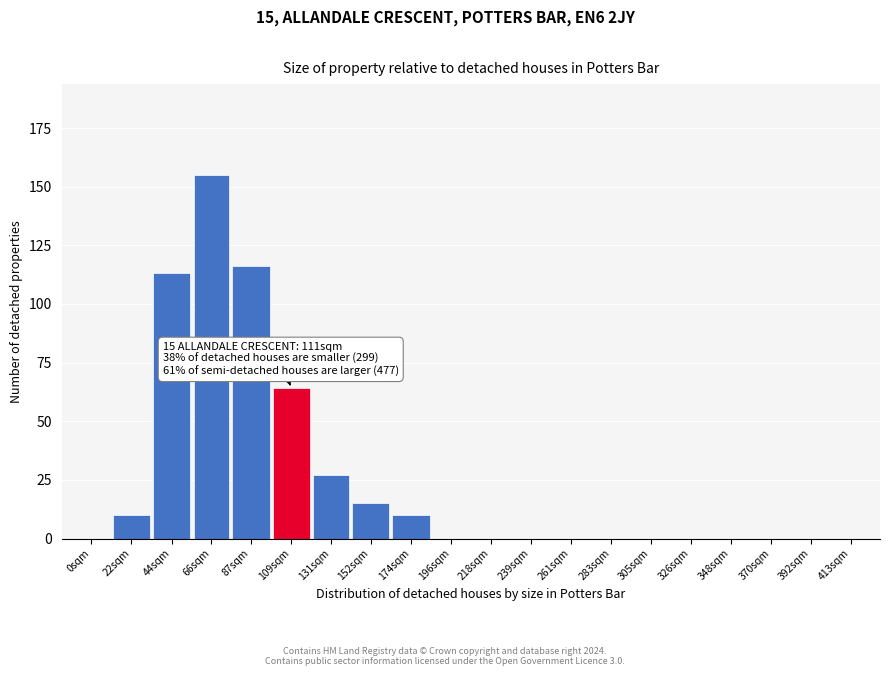

Reading right to left, transcribe all the data shown in this chart.

413sqm=0	392sqm=0	370sqm=0	348sqm=0	326sqm=0	305sqm=0	283sqm=0	261sqm=0	239sqm=0	218sqm=0	196sqm=0	174sqm=10	152sqm=15	131sqm=27	109sqm=64	87sqm=116	66sqm=155	44sqm=113	22sqm=10	0sqm=0